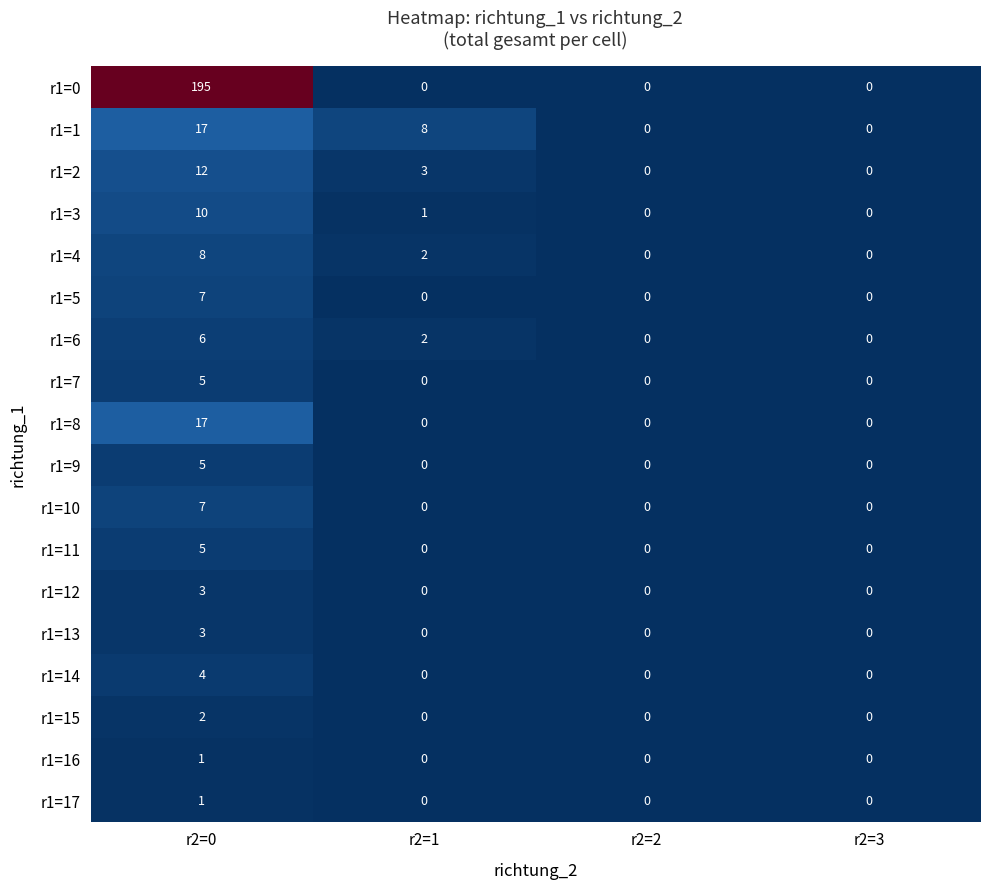

Which series changed the most between r2=1 and r2=3?

r1=1